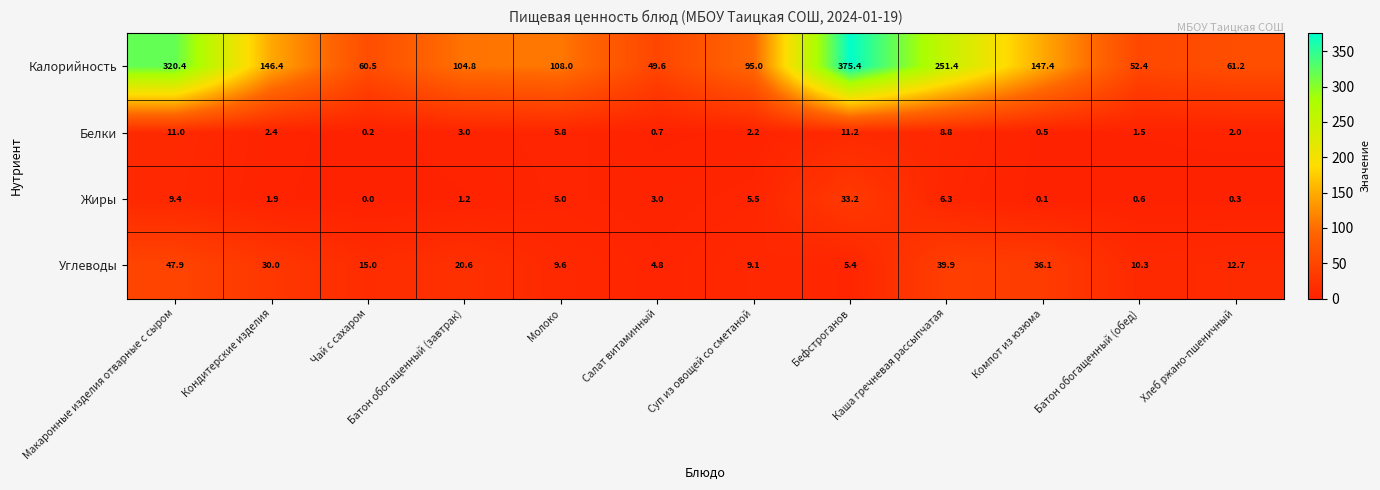

What is the maximum value shown in the chart?

375.4